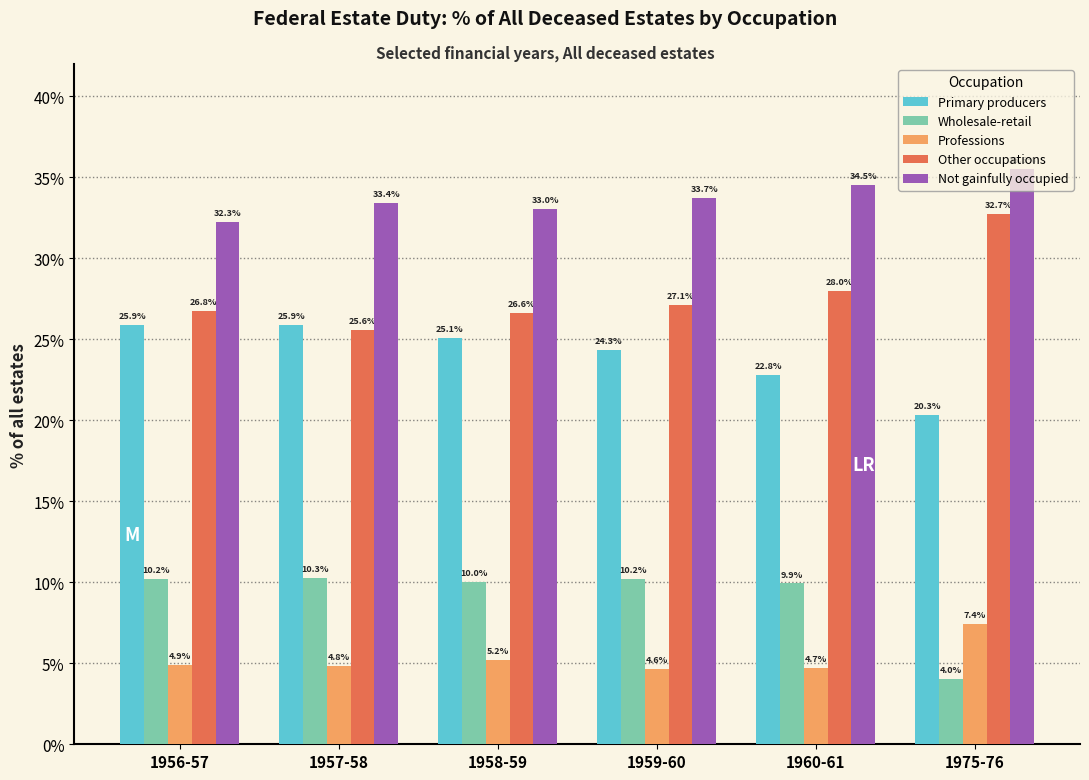

Rank the series by their maximum value, from lowest to highest.

Professions, Wholesale-retail, Primary producers, Other occupations, Not gainfully occupied